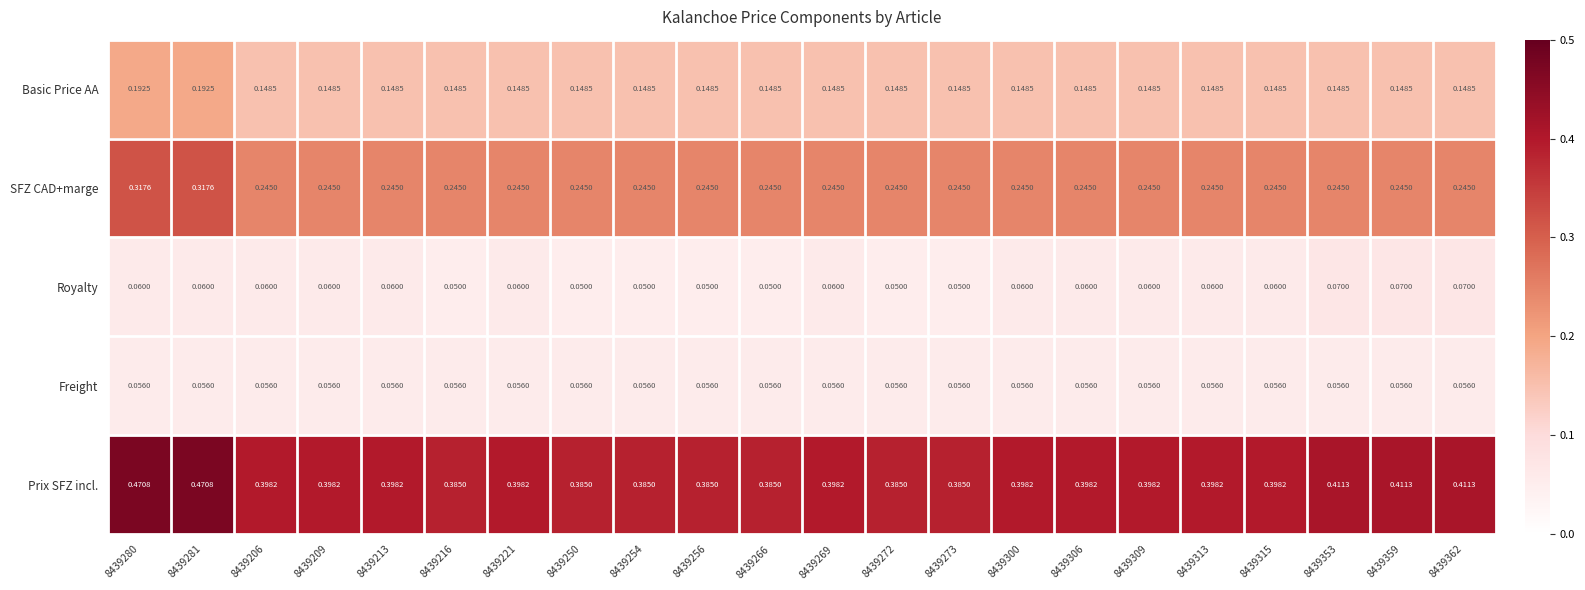

List the series in order of their peak value, highest first.

Prix SFZ incl., SFZ CAD+marge, Basic Price AA, Royalty, Freight